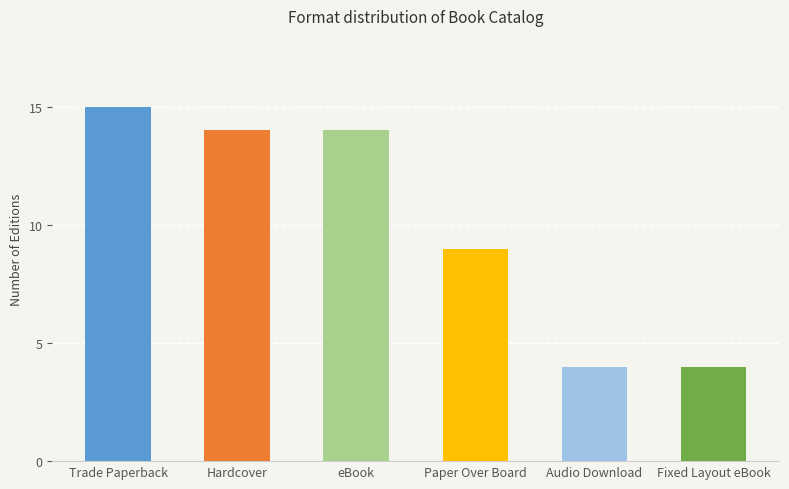

How many data points are less than 14?

3